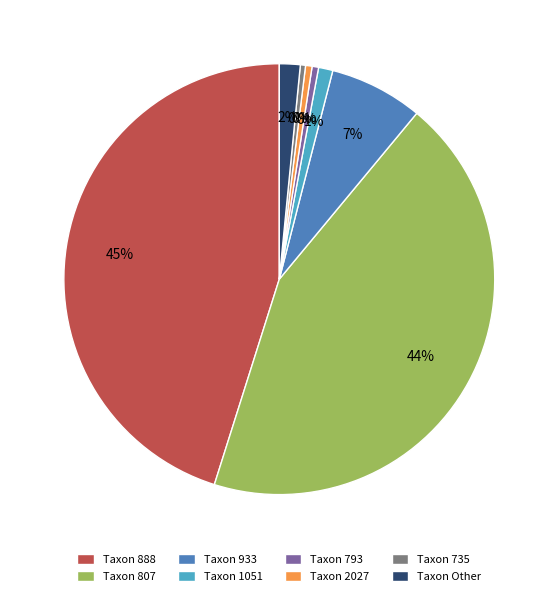

What is the largest slice in the pie chart?

Taxon 888